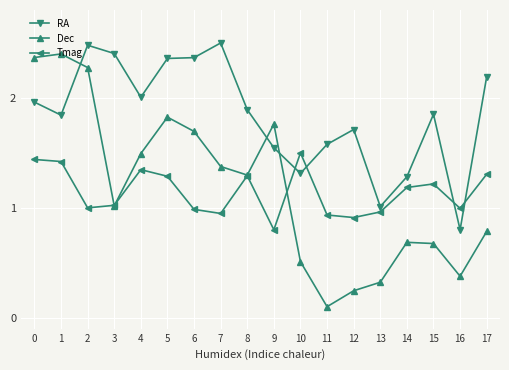

Which category has the highest value in the Dec series?

1